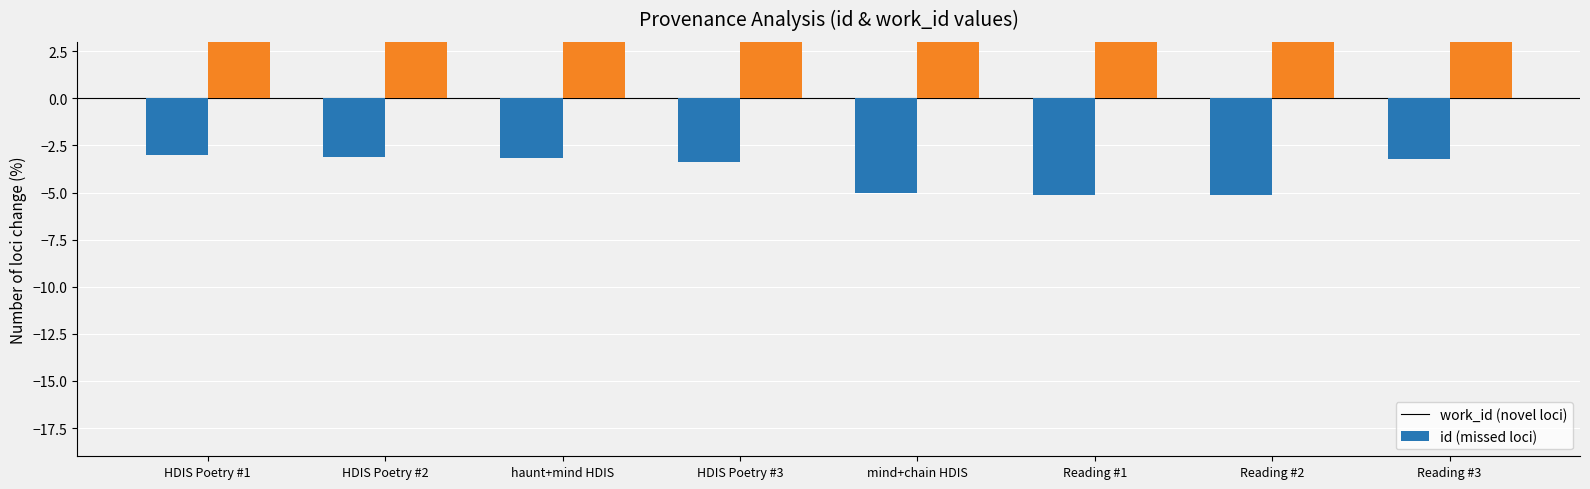

At which category does the chart reach its peak across all series?

Reading #3